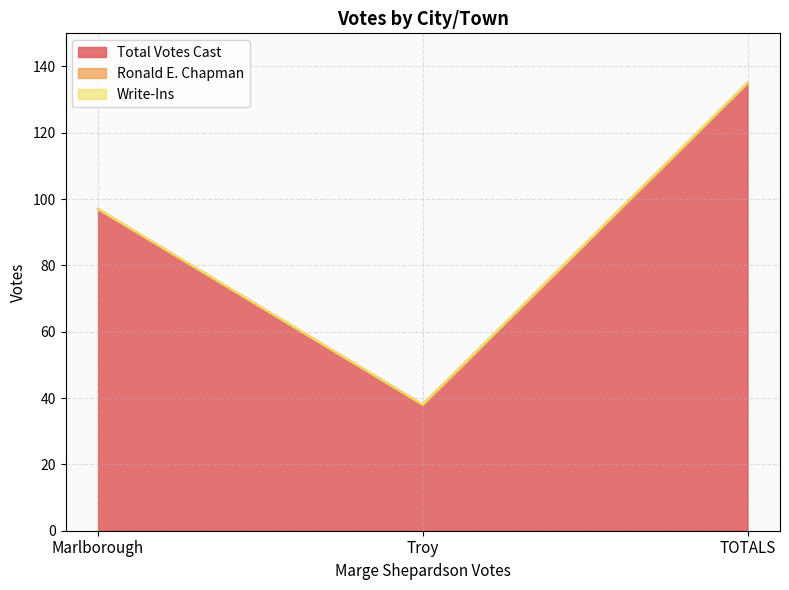

Between Troy and TOTALS, which series saw the biggest shift?

Total Votes Cast